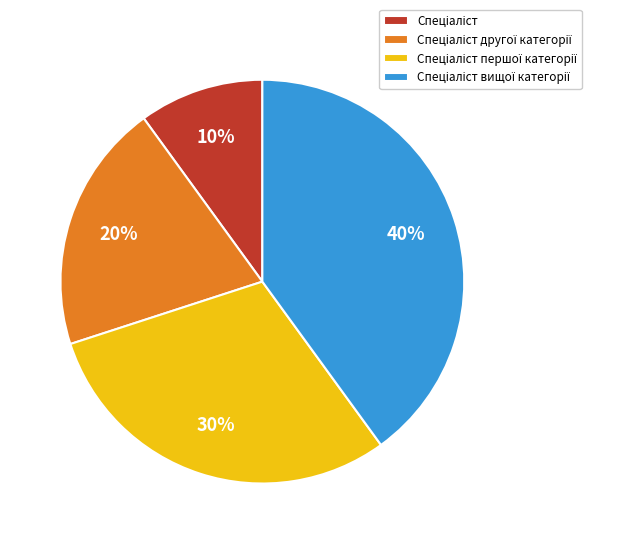

Does any single category account for the majority?

No